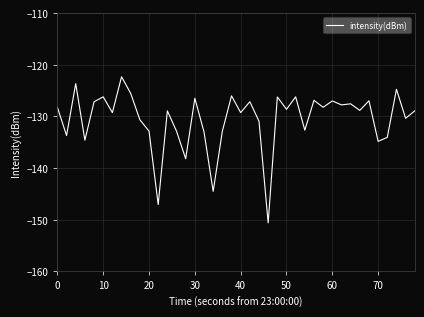

How many categories are shown in the chart?

40